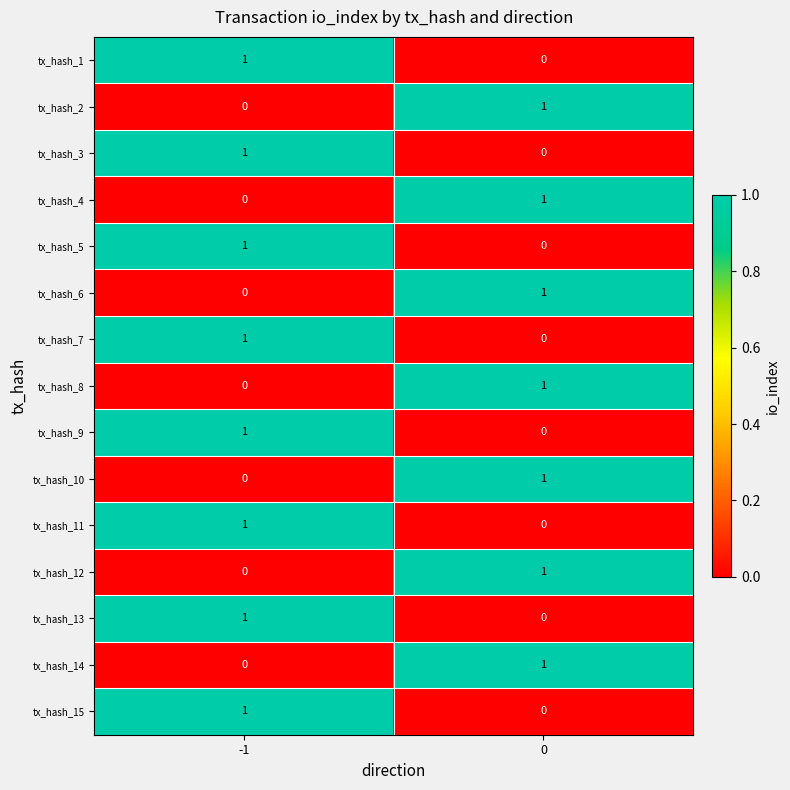

Rank the categories by tx_hash_7 value from lowest to highest.

0, -1